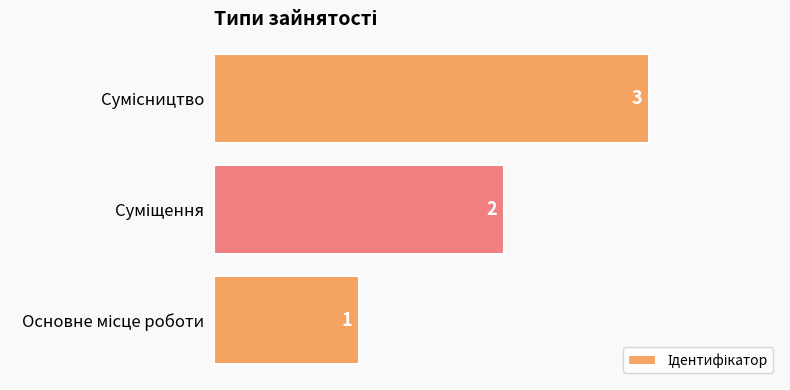

What is the maximum value shown in the chart?

3